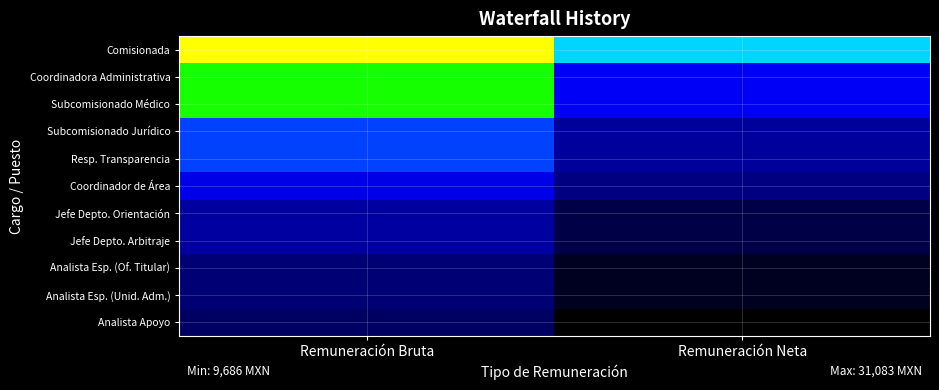

Reading right to left, what are all the values shown in this chart?

Comisionada: Remuneración Neta=22009	Remuneración Bruta=31083
Coordinadora Administrativa: Remuneración Neta=18930	Remuneración Bruta=26154
Subcomisionado Médico: Remuneración Neta=18930	Remuneración Bruta=26154
Subcomisionado Jurídico: Remuneración Neta=15136	Remuneración Bruta=20138
Resp. Transparencia: Remuneración Neta=15136	Remuneración Bruta=20138
Coordinador de Área: Remuneración Neta=14022	Remuneración Bruta=18371
Jefe Depto. Orientación: Remuneración Neta=12085	Remuneración Bruta=15335
Jefe Depto. Arbitraje: Remuneración Neta=12085	Remuneración Bruta=15335
Analista Esp. (Of. Titular): Remuneración Neta=10832	Remuneración Bruta=13617
Analista Esp. (Unid. Adm.): Remuneración Neta=10832	Remuneración Bruta=13617
Analista Apoyo: Remuneración Neta=9686	Remuneración Bruta=13018